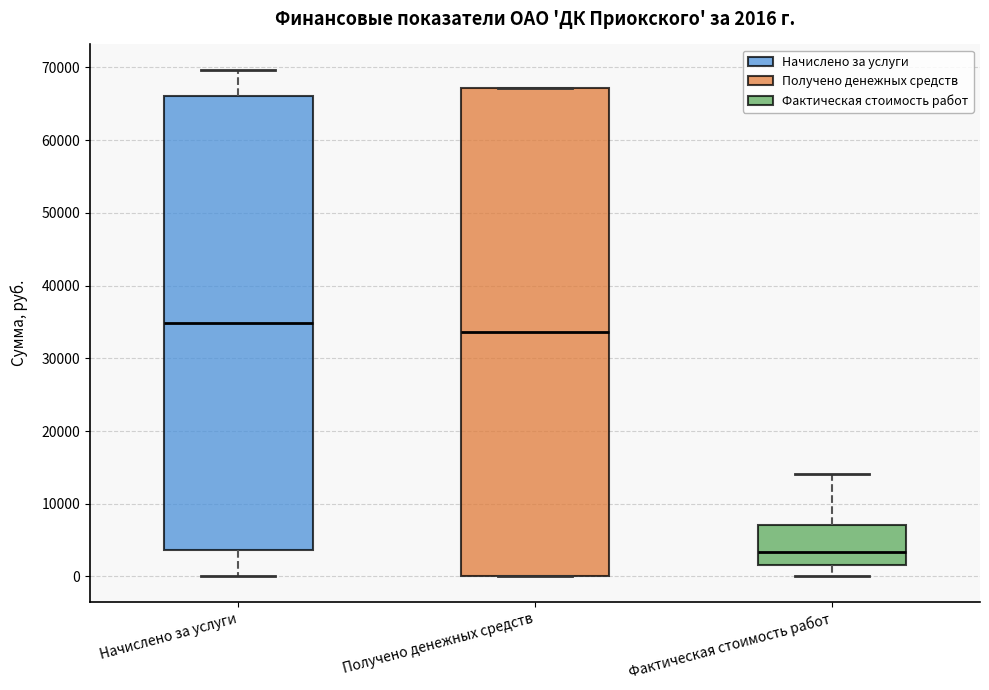

Which box is the tallest, from its lower edge to its upper edge?

Получено денежных средств